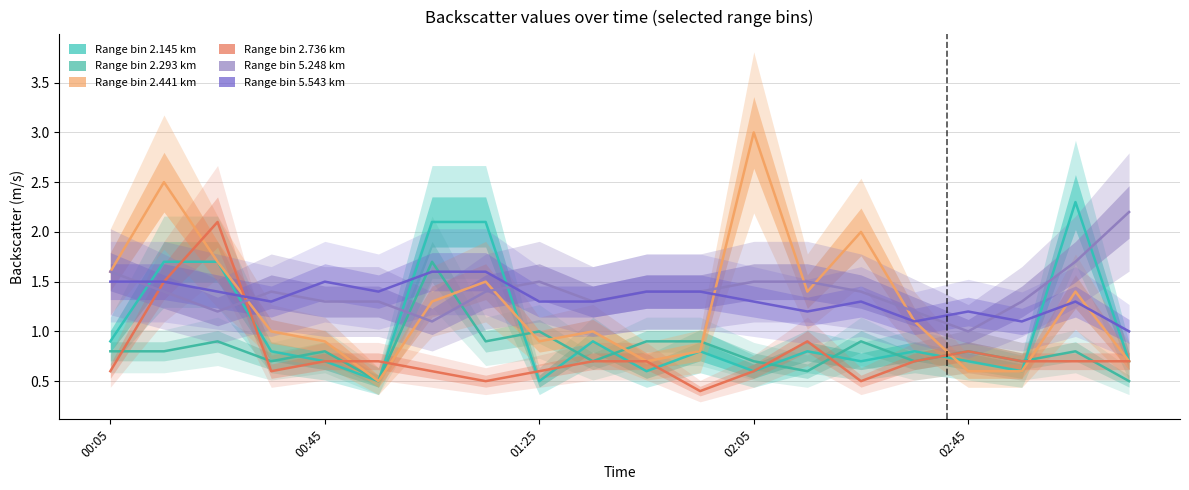

What is the total value across all series at 1993/05/12 02:25?

6.8